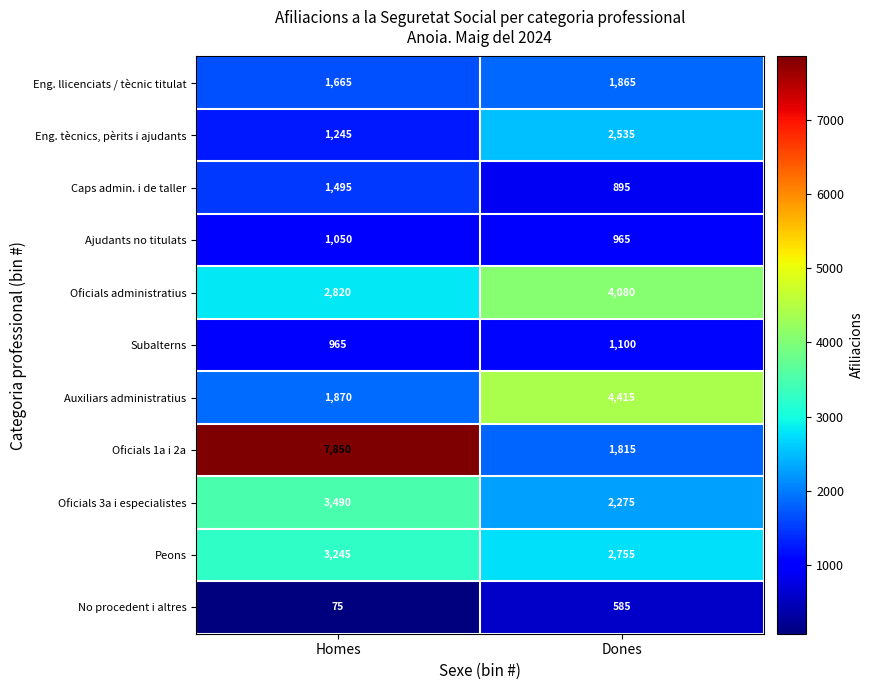

What is the total value across all series at Dones?

23285